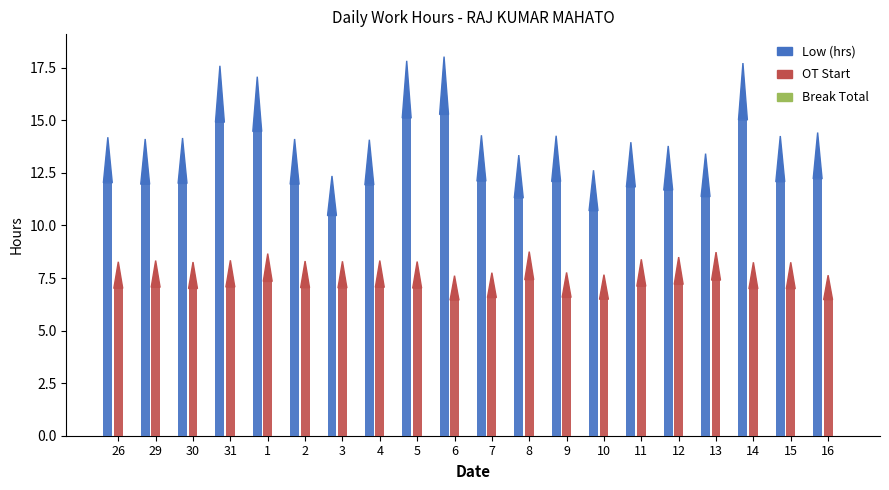

Which series has the largest total across all categories?

Low (hrs)